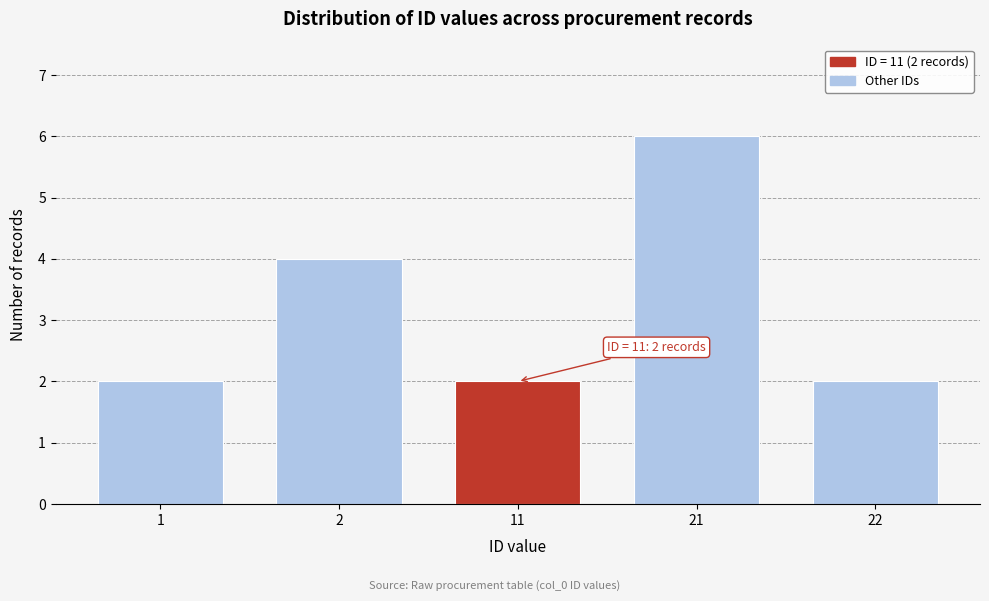

Reading left to right, list all the values displayed in this chart.

1=2	2=4	11=2	21=6	22=2